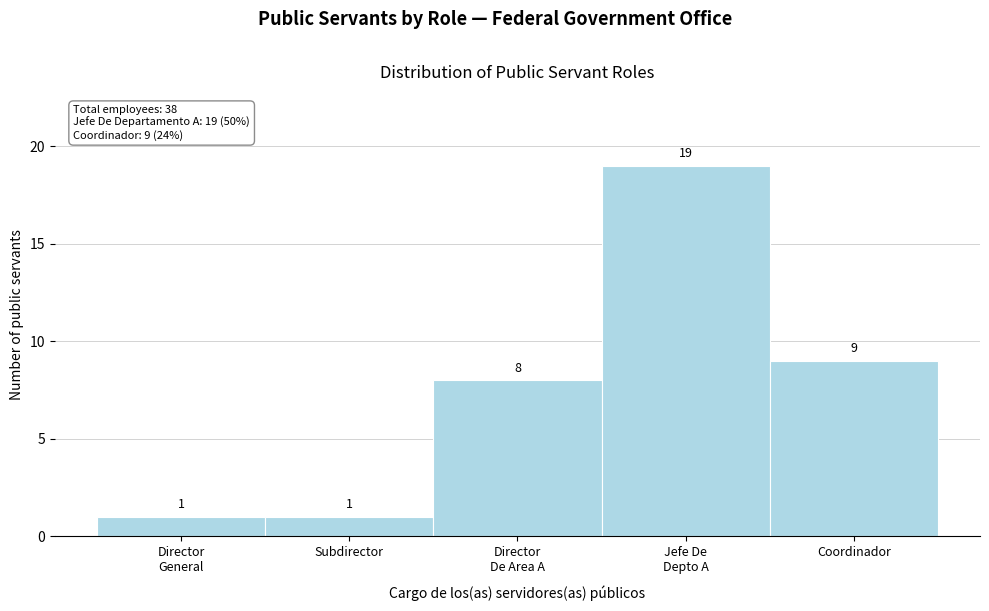

Reading left to right, what are all the values shown in this chart?

1	1	8	19	9